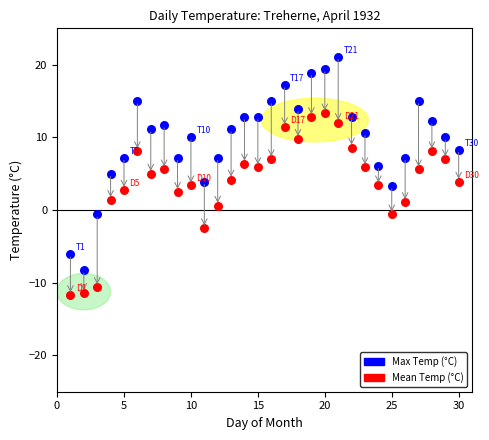

Which series reaches the minimum Y coordinate?

Mean Temp (°C)